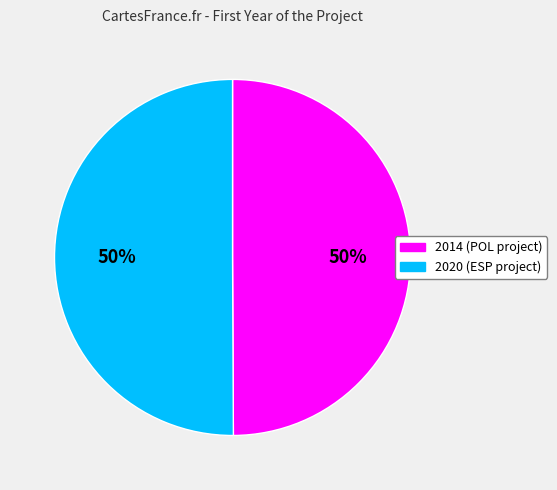

To the nearest percent, what is the average slice percentage?

50%